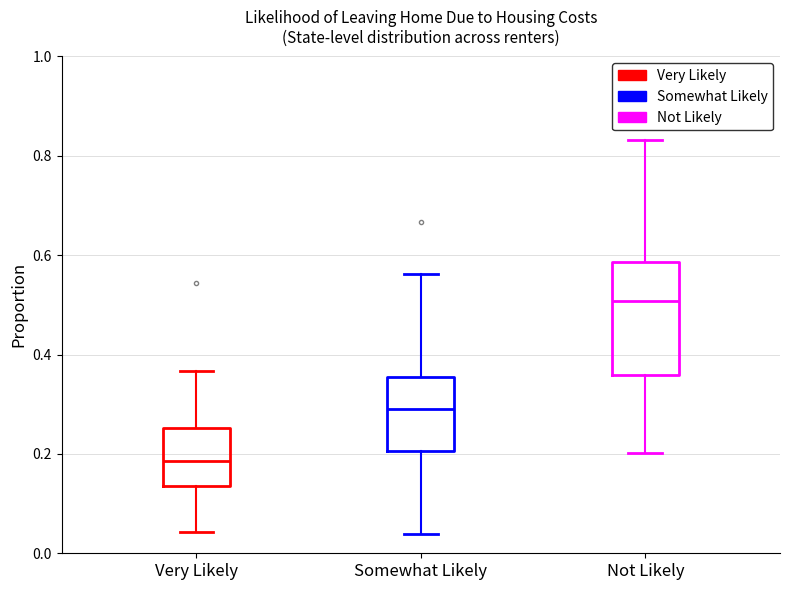

Reading left to right, transcribe this box plot: for each box, give where its median line is, the range the box spans, and where its two whiskers end, as read against the y-axis. The values are not printed on the chart, so give them approximately, as read against the axis.

Very Likely: median 0.18, box 0.14 to 0.26, whiskers 0.04 to 0.36
Somewhat Likely: median 0.30, box 0.20 to 0.36, whiskers 0.04 to 0.56
Not Likely: median 0.50, box 0.36 to 0.58, whiskers 0.20 to 0.84